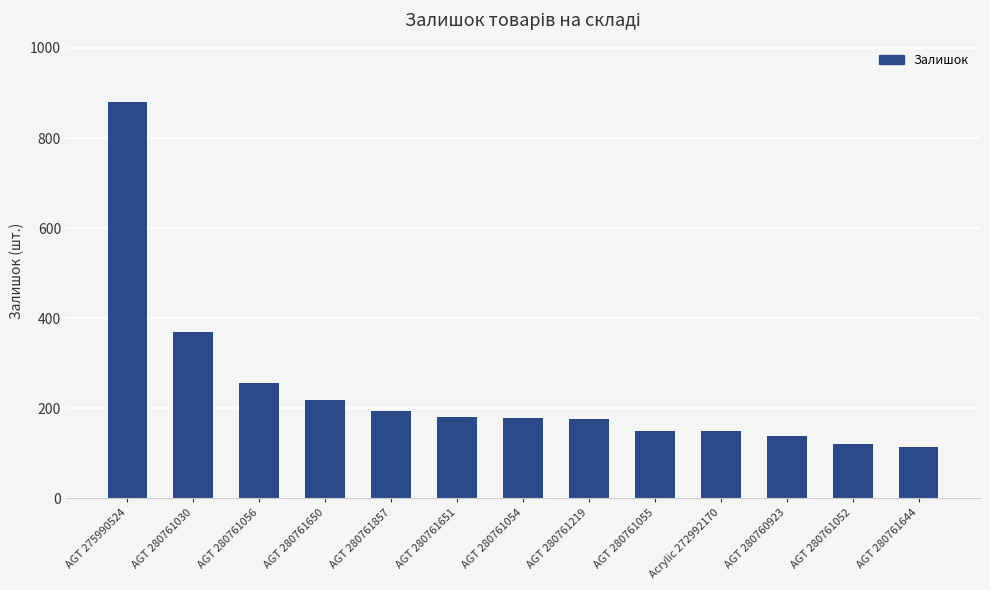

Where is the data nearest to the value 497?

AGT 280761030